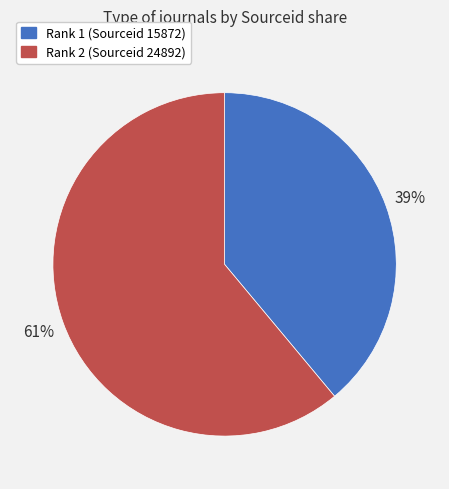

To the nearest percent, what percentage of the pie is Rank 2 (Sourceid 24892)?

61%